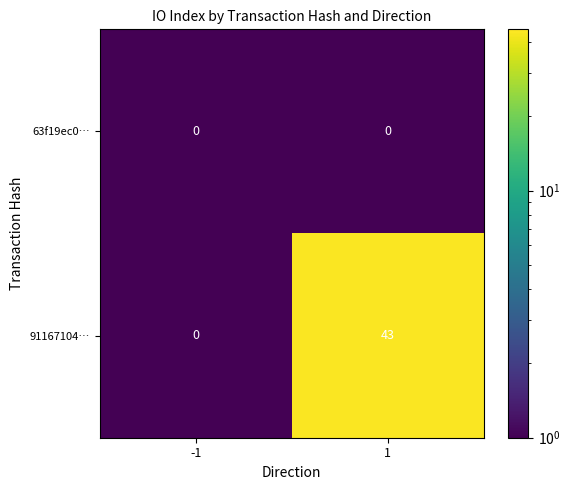

Rank the series by their average value, from highest to lowest.

91167104…, 63f19ec0…